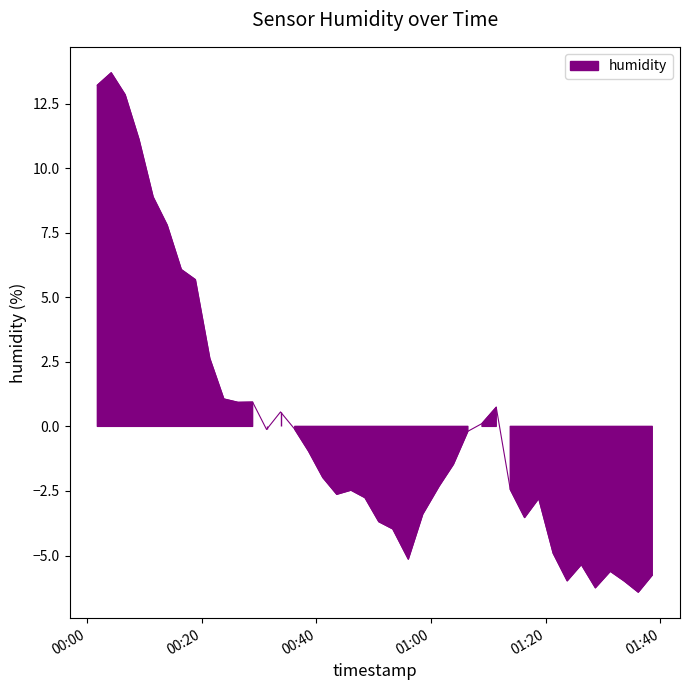

Does the chart have visible grid lines?

No